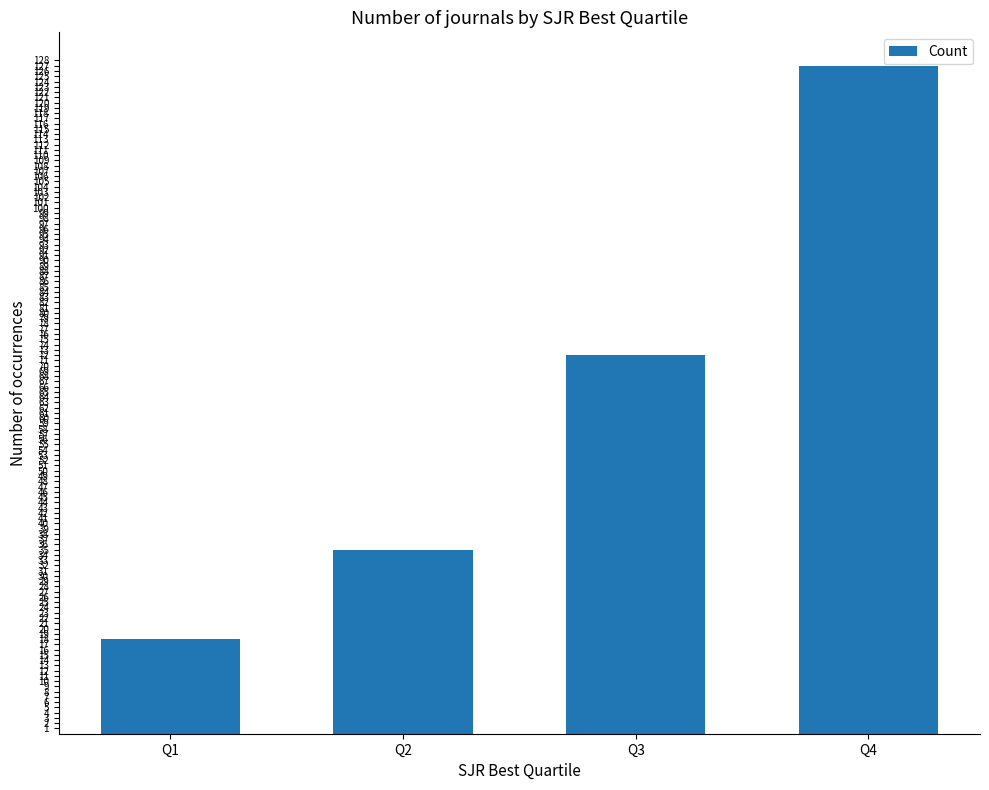

The value at Q1 is 18. True or false?

True